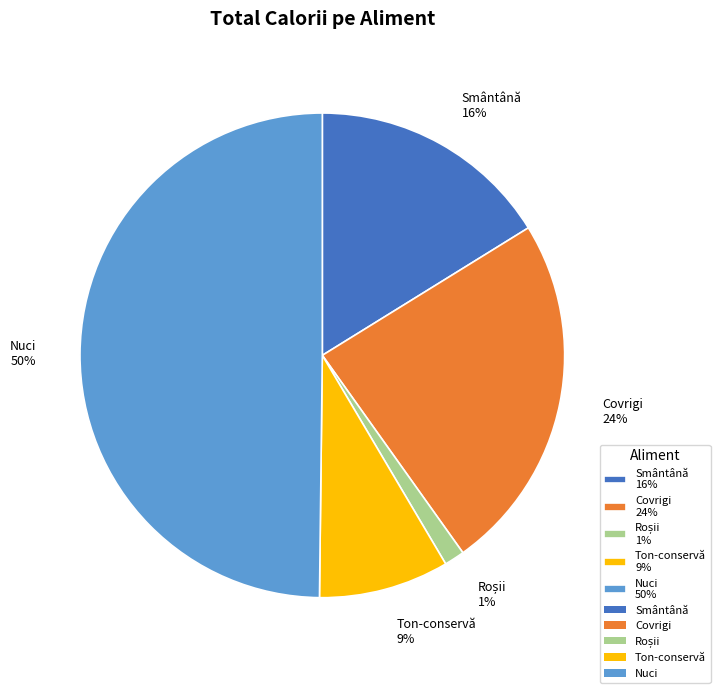

Between Covrigi and Smântână, which is larger?

Covrigi